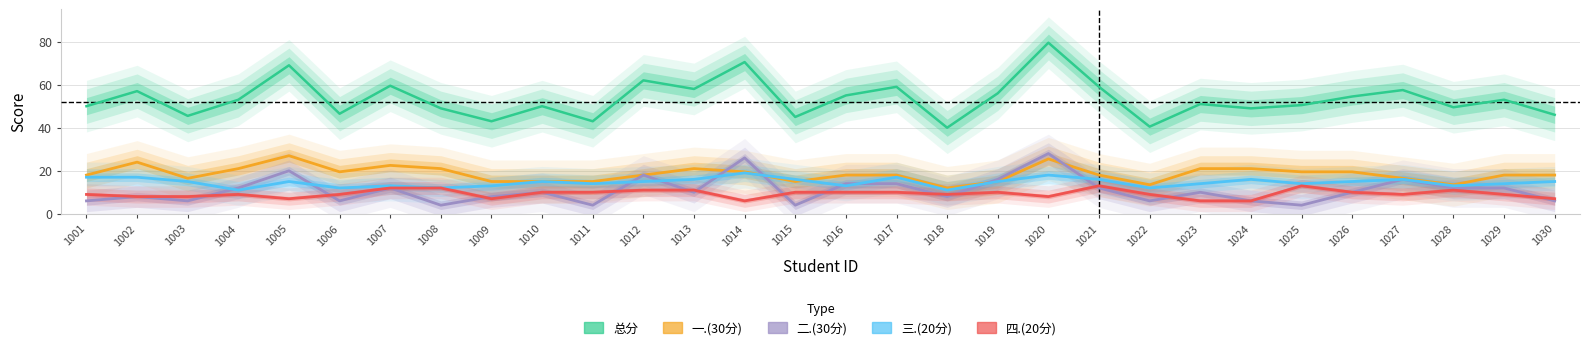

Is the value of 二.(30分) at 1028 greater than the value of 一.(30分) at 1009?

No